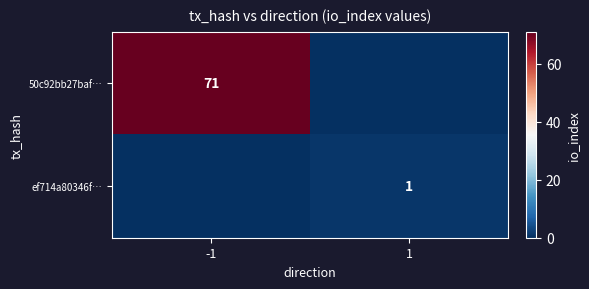

At which category is the sum across all series the highest?

-1